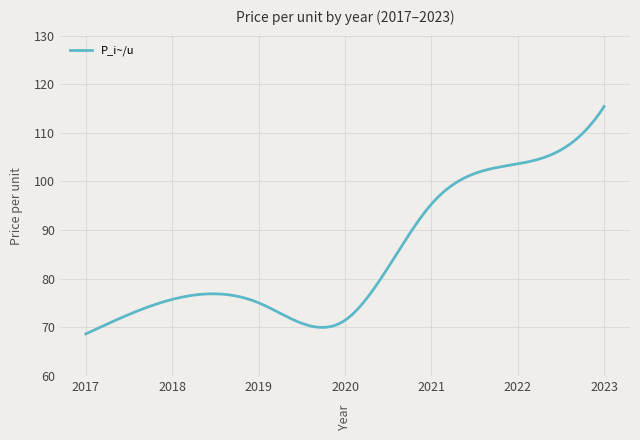

What is the maximum value shown in the chart?

115.4